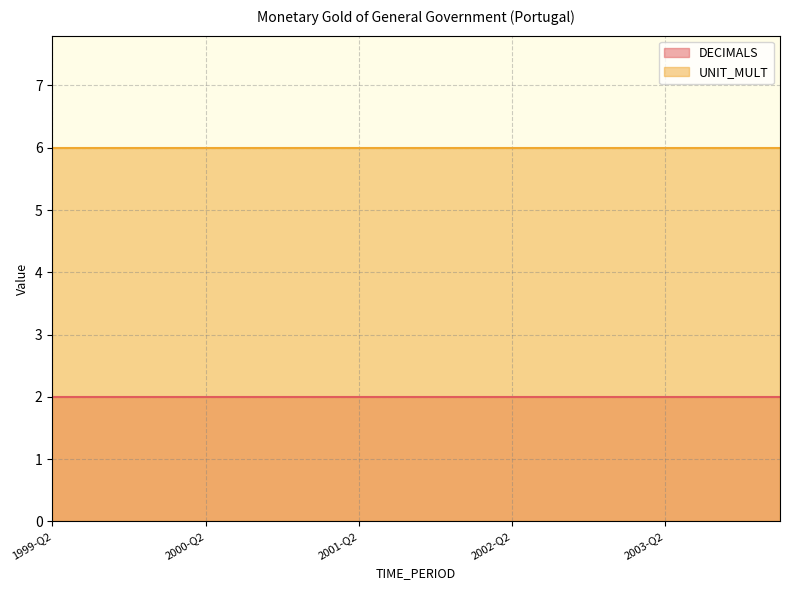

Is it true that UNIT_MULT equals 2 at 2000-Q2?

False